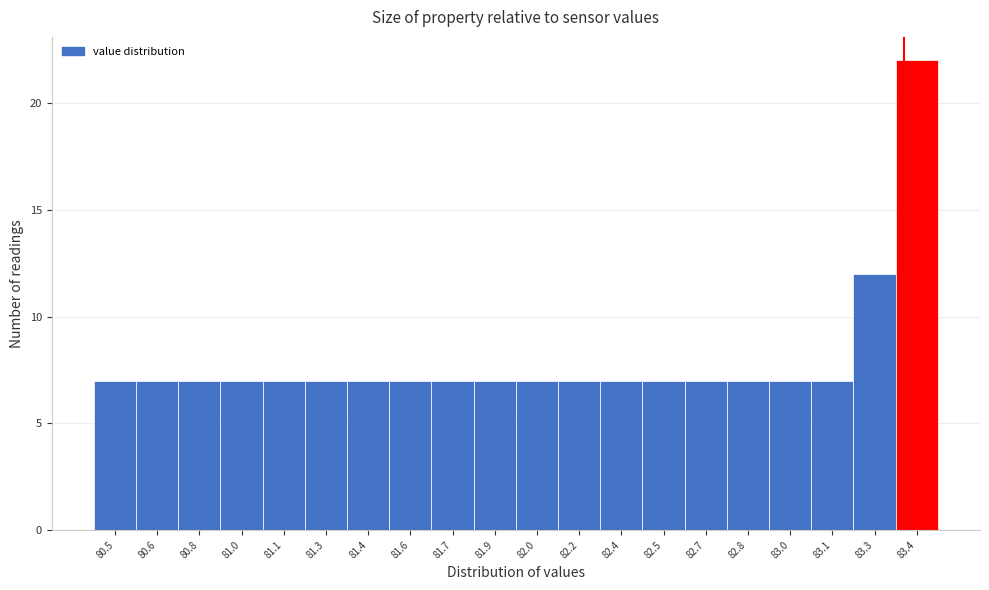

Reading right to left, list all the values displayed in this chart.

22	12	7	7	7	7	7	7	7	7	7	7	7	7	7	7	7	7	7	7